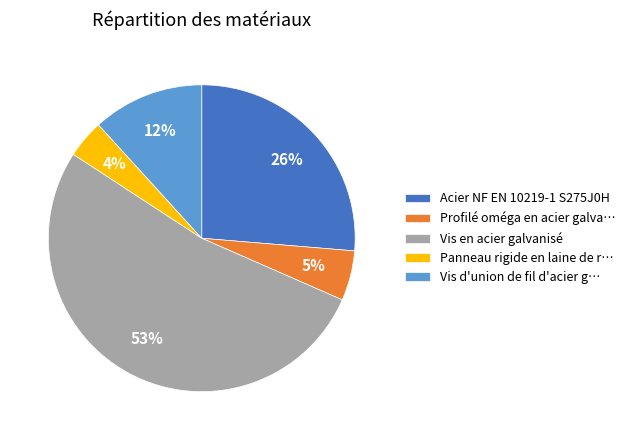

Is there any slice that represents more than half of the pie?

Yes